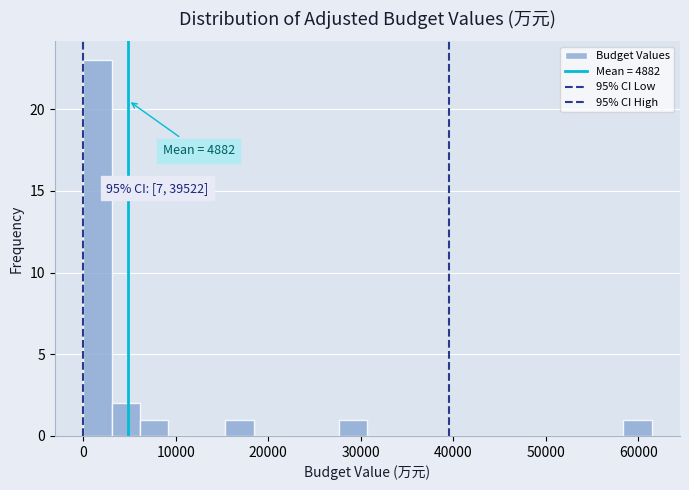

Around what value on the x-axis is the tallest bar? Give the approximate position of its centre, as read against the axis.

2000